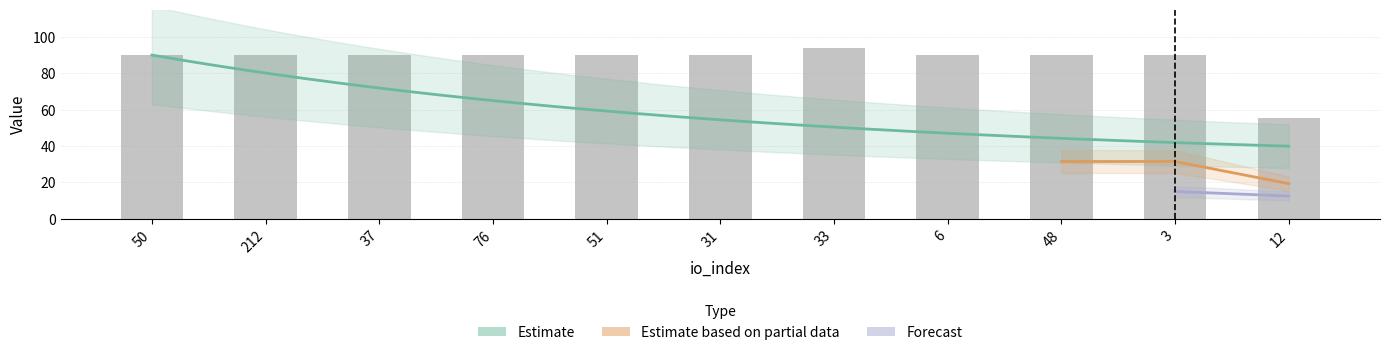

What is the label of the 5th bar from the right?

33